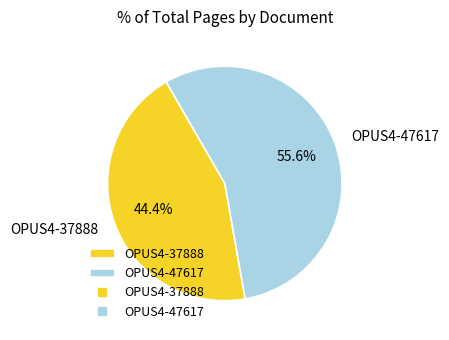

Does OPUS4-37888 represent more than half of the total?

No